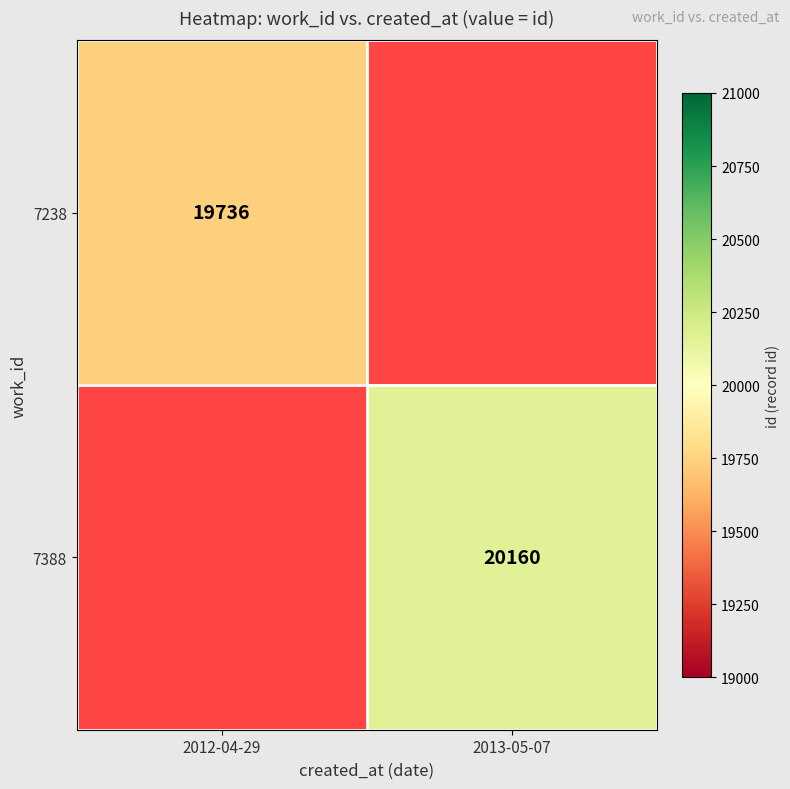

True or false: 7238 has a value of 32601 at 2012-04-29.

False